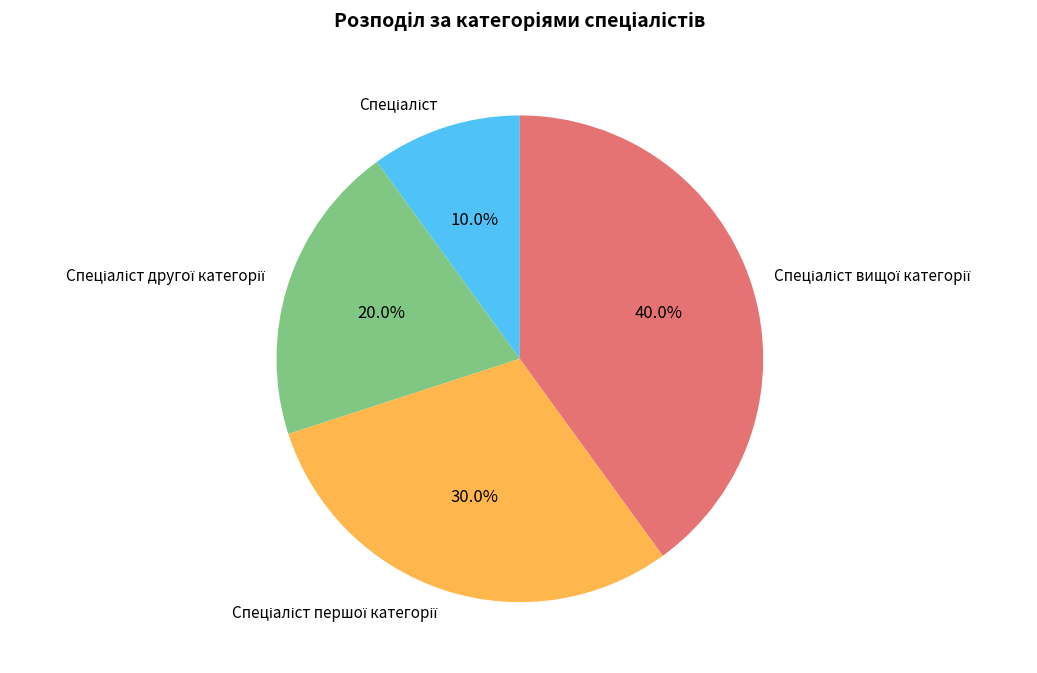

To the nearest percent, what is the difference between the largest and smallest slice percentages?

30%